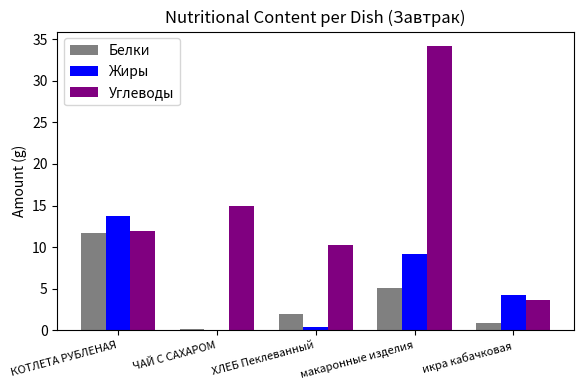

How many groups of bars are there?

5